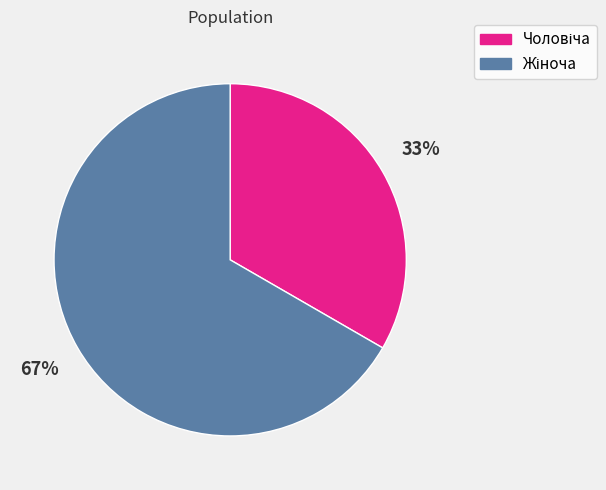

Is there a majority slice in this chart?

Yes